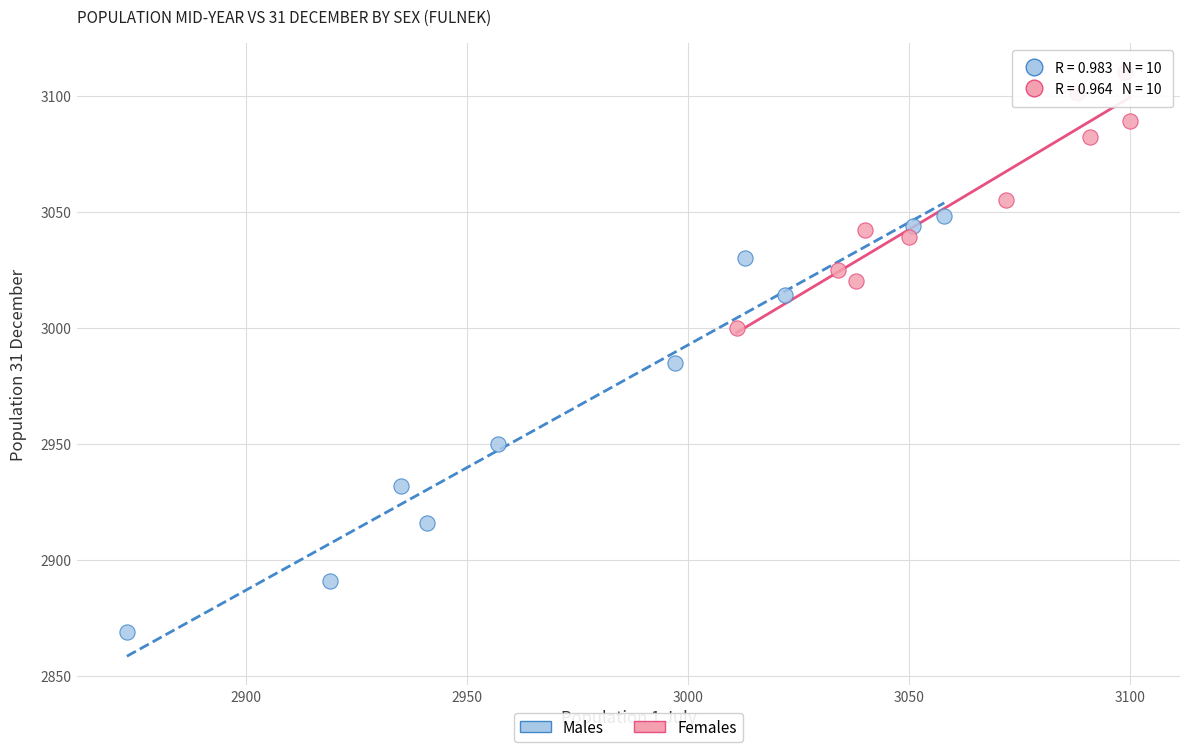

Which series has the widest spread of Y values?

Males